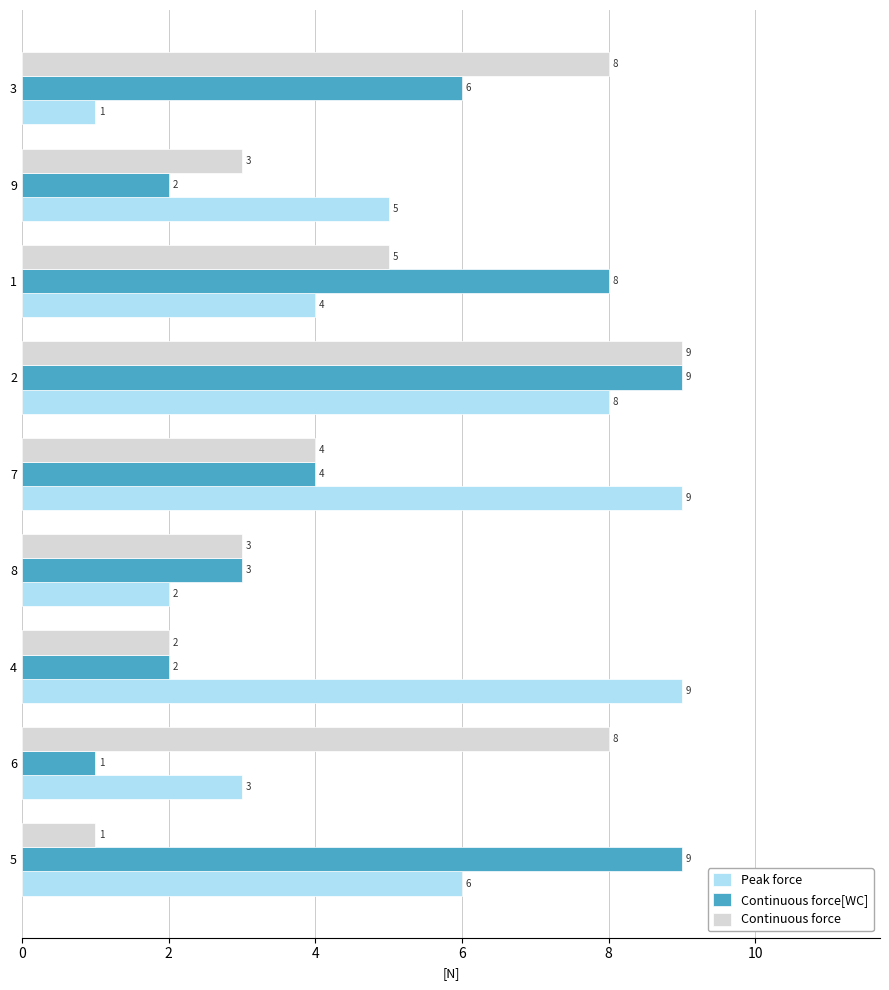

At which label is Peak force closest to 5?

9